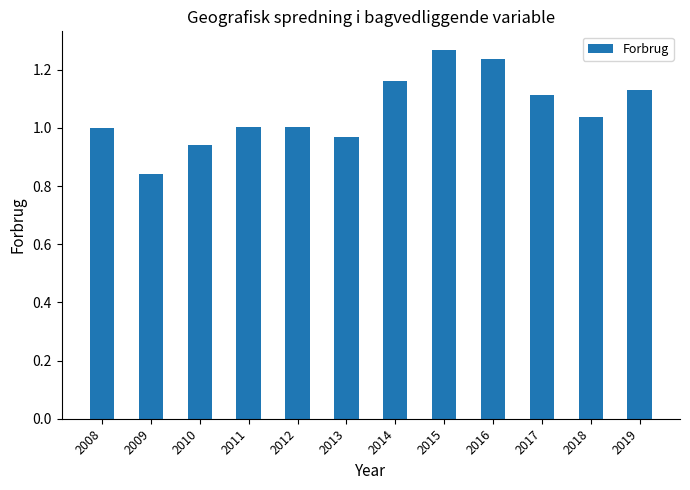

Which has a higher value, 2015 or 2019?

2015